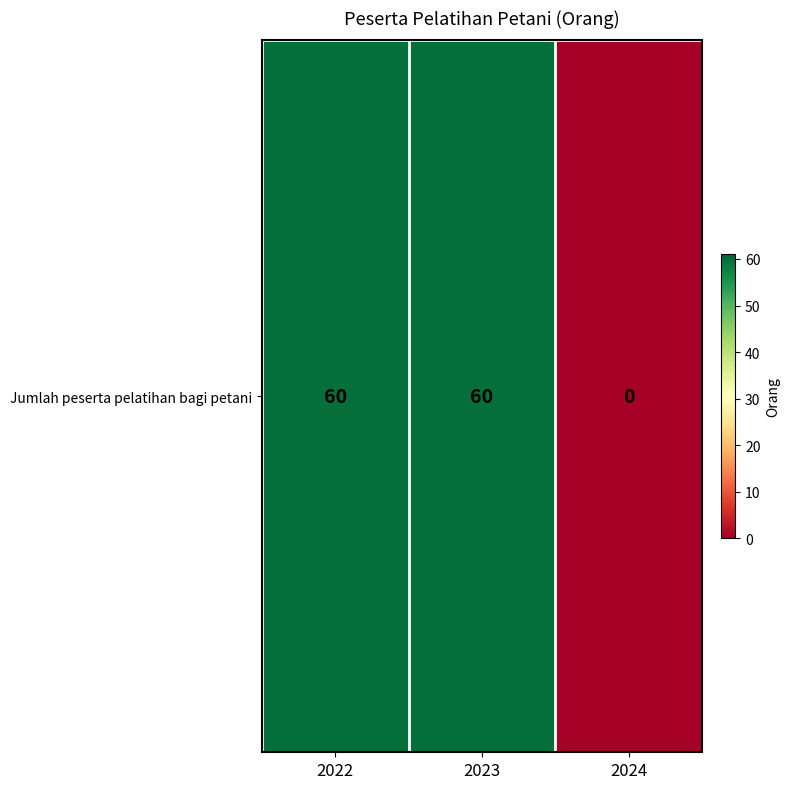

At which label is the value closest to 30?

2022